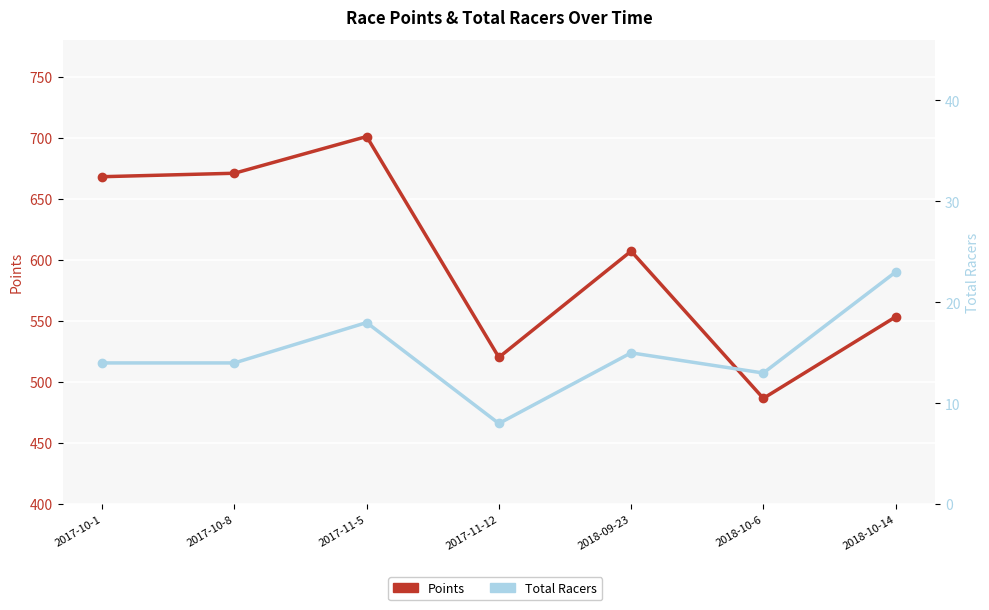

True or false: Total Racers has a value of 23.0 at 2018-10-14.

True